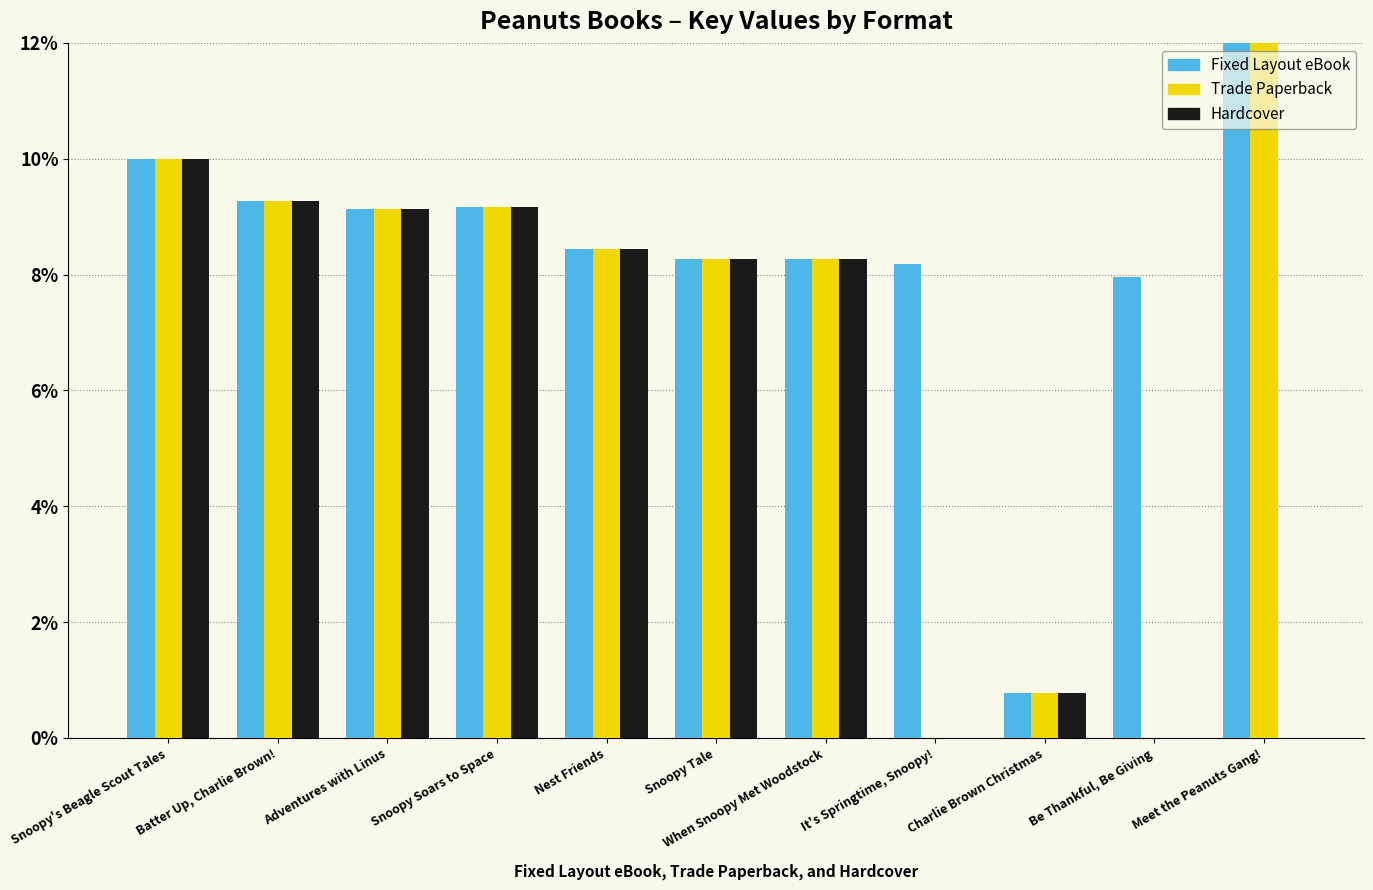

Which has a higher value, Snoopy Tale or Charlie Brown Christmas?

Snoopy Tale